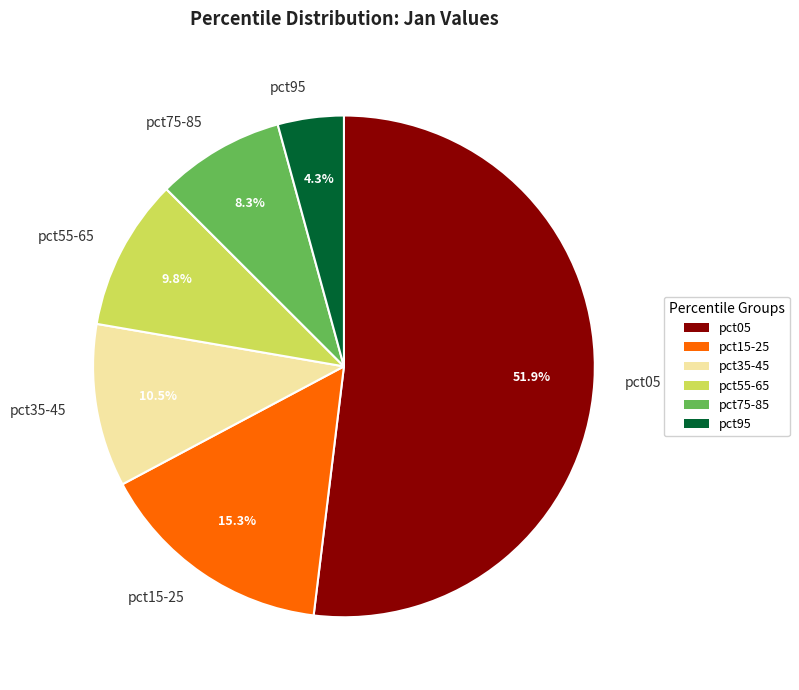

Which category has the biggest portion of the pie?

pct05